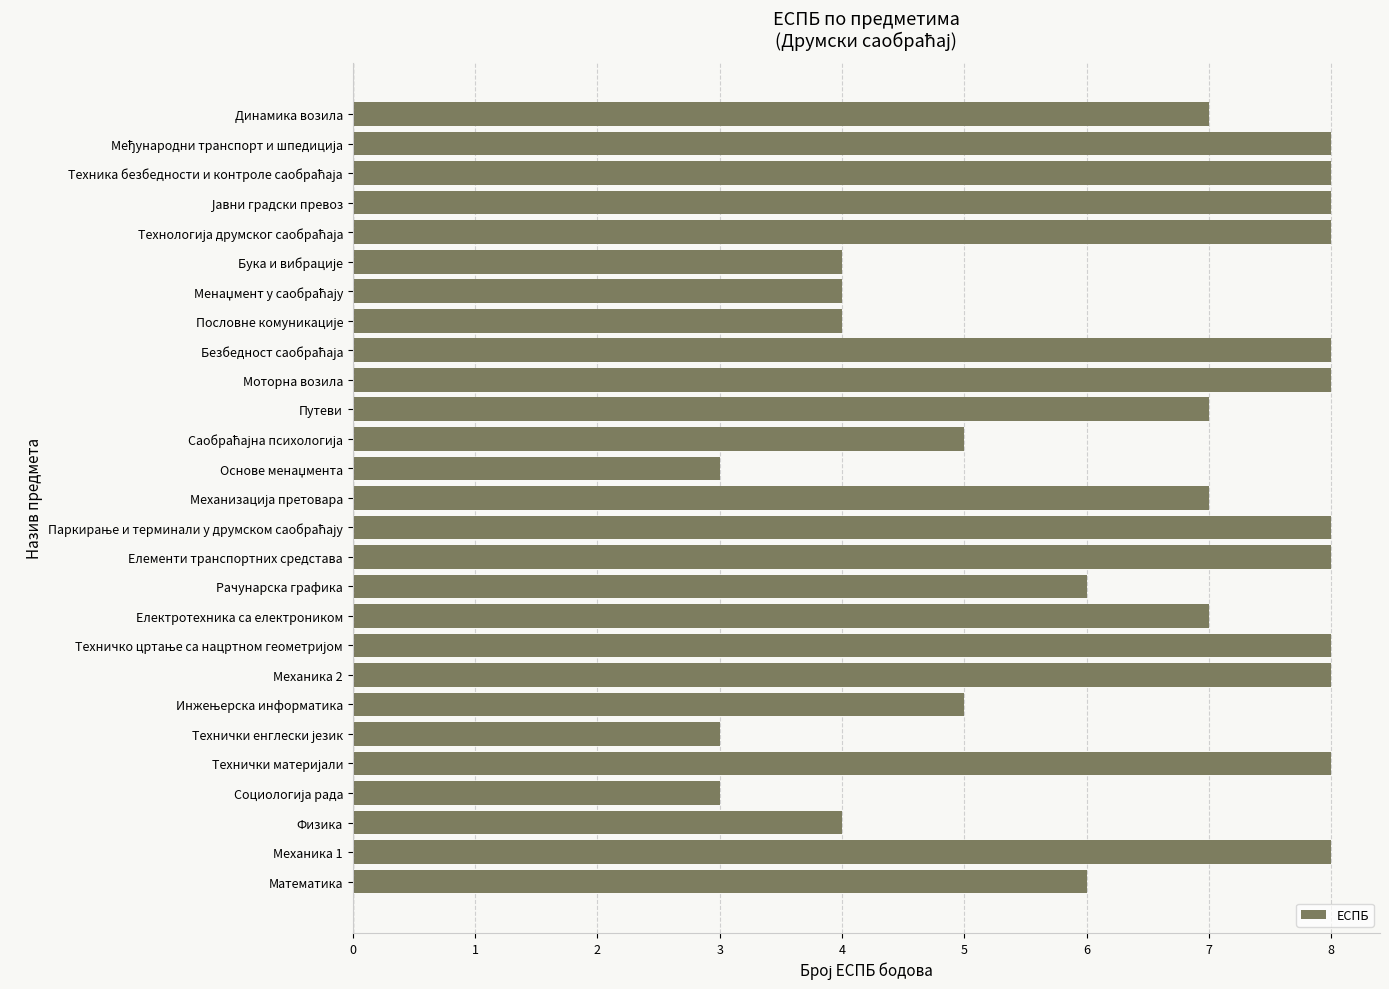

How many values are between 4 and 8?

24